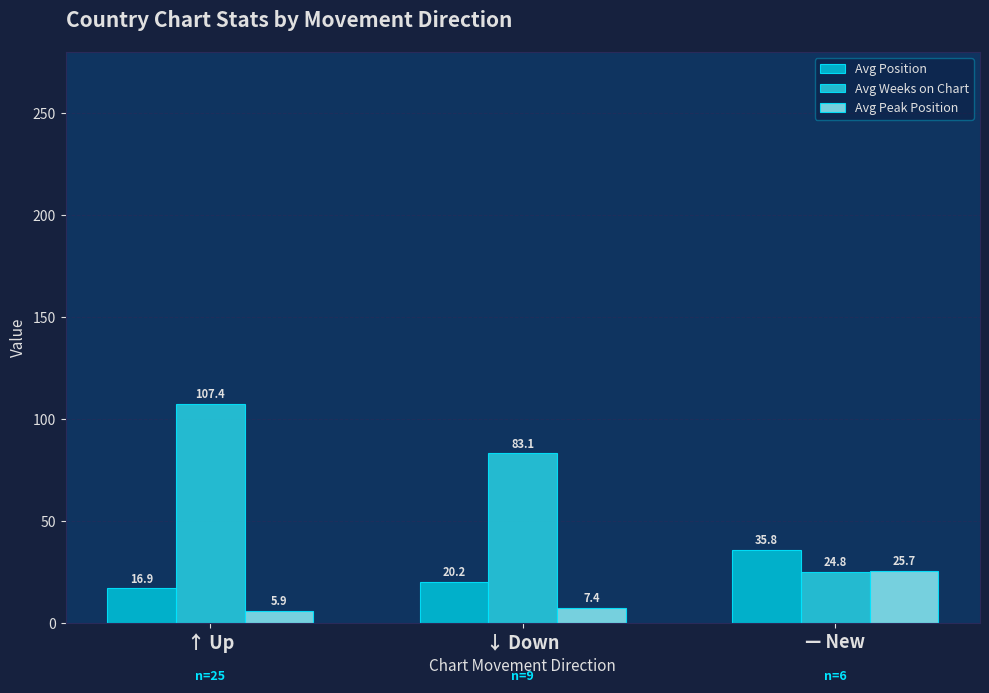

What is the value of the Avg Position bar at the 2nd from the left?

20.2